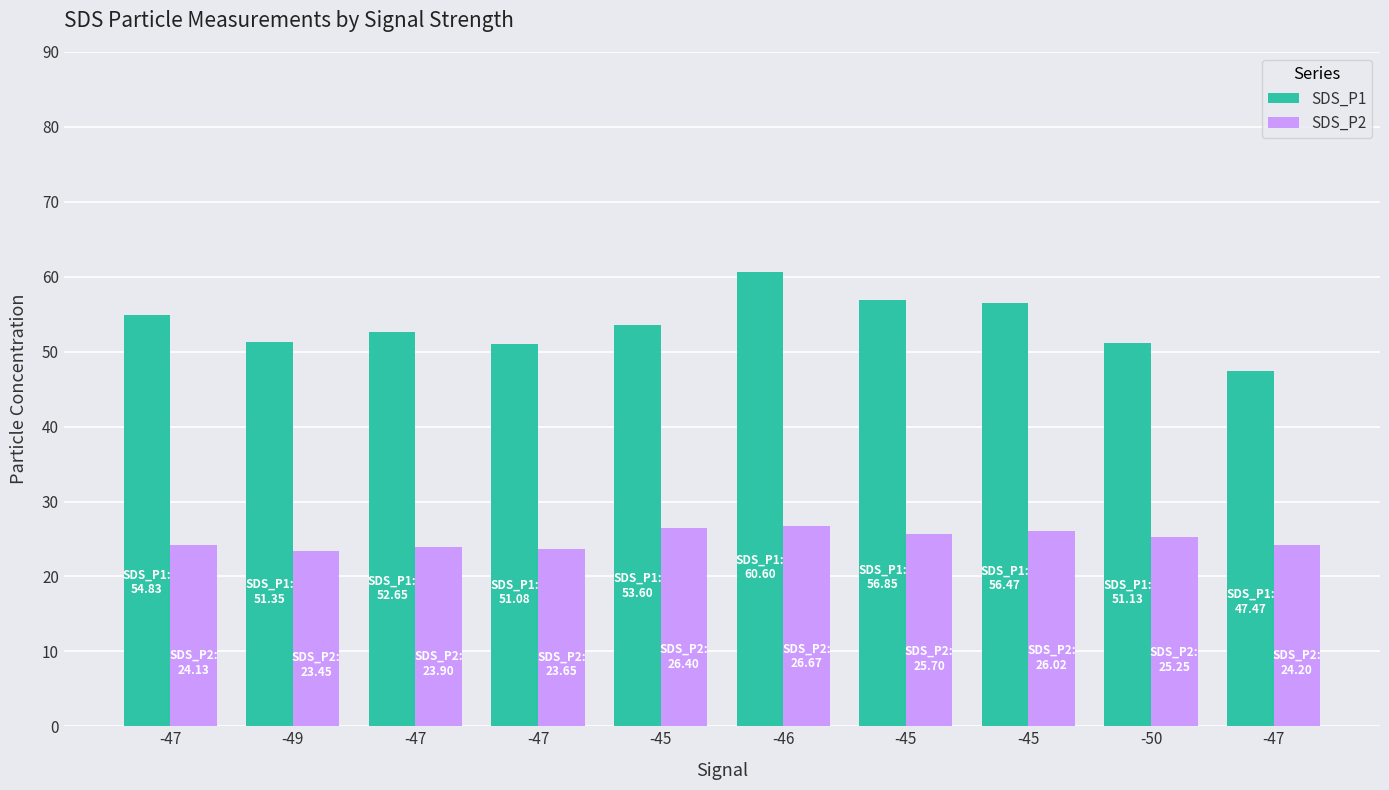

What is the spread (max minus min) of values at -47?

30.7